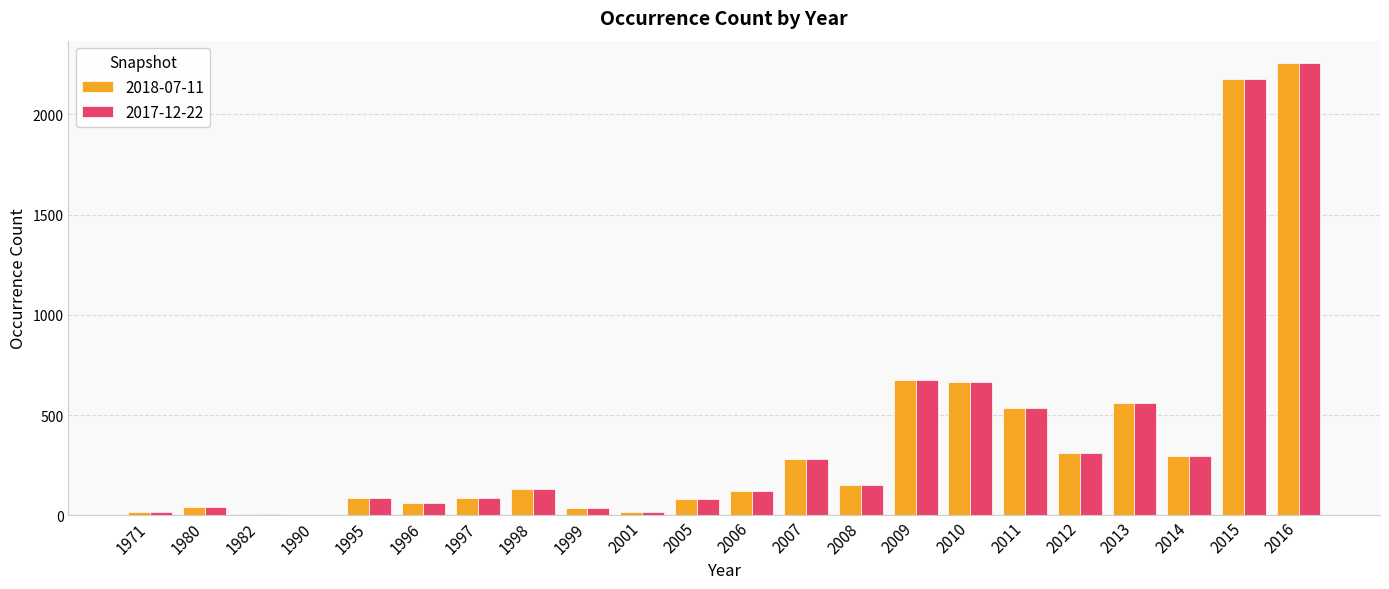

True or false: 2017-12-22 has a value of 2176 at 2015.

True